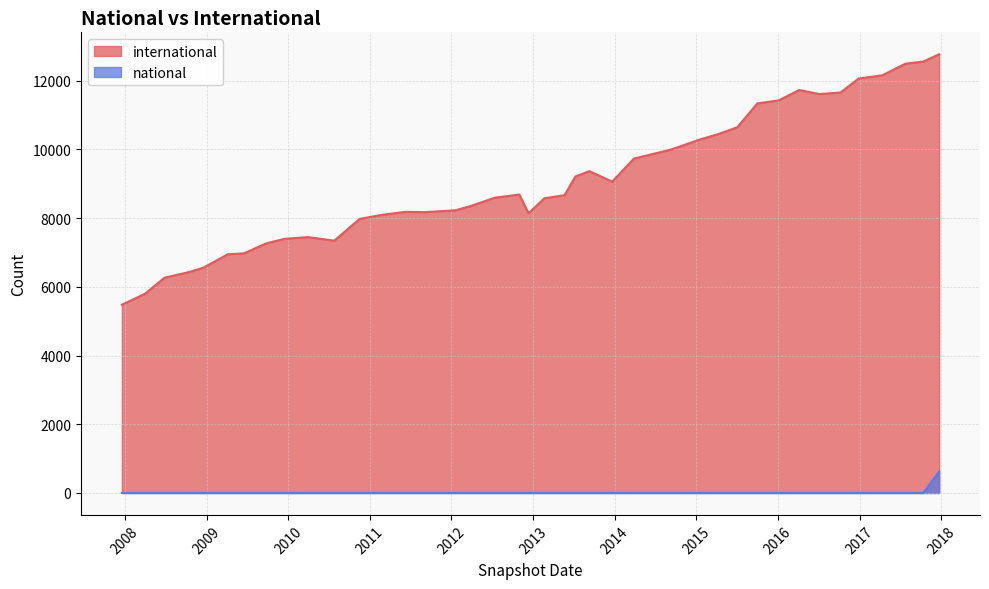

Reading right to left, what are all the values shown in this chart?

international: 2017-12-22=12766	2017-10-12=12553	2017-07-24=12492	2017-04-12=12153	2016-12-27=12060	2016-10-07=11653	2016-07-04=11608	2016-04-05=11726	2016-01-04=11423	2015-10-01=11336	2015-07-03=10642	2015-04-09=10443	2015-01-19=10290	2014-09-08=9990	2014-03-28=9731	2013-12-20=9058	2013-09-10=9365	2013-07-09=9211	2013-05-21=8664	2013-02-20=8575	2012-12-11=8139	2012-10-31=8684	2012-07-13=8592	2012-03-26=8346	2012-01-18=8225	2011-09-05=8172	2011-06-10=8180	2011-02-21=8090	2010-11-17=7976	2010-07-26=7341	2010-04-01=7445	2009-12-16=7396	2009-09-25=7264	2009-06-17=6972	2009-04-06=6947	2008-12-17=6553	2008-10-10=6421	2008-06-27=6265	2008-04-01=5799	2007-12-19=5478
national: 2017-12-22=620	2017-10-12=1	2017-07-24=1	2017-04-12=1	2016-12-27=1	2016-10-07=1	2016-07-04=1	2016-04-05=1	2016-01-04=1	2015-10-01=1	2015-07-03=1	2015-04-09=1	2015-01-19=1	2014-09-08=1	2014-03-28=1	2013-12-20=1	2013-09-10=1	2013-07-09=1	2013-05-21=1	2013-02-20=1	2012-12-11=1	2012-10-31=1	2012-07-13=1	2012-03-26=1	2012-01-18=1	2011-09-05=1	2011-06-10=1	2011-02-21=1	2010-11-17=1	2010-07-26=1	2010-04-01=1	2009-12-16=1	2009-09-25=1	2009-06-17=1	2009-04-06=1	2008-12-17=1	2008-10-10=1	2008-06-27=1	2008-04-01=1	2007-12-19=1